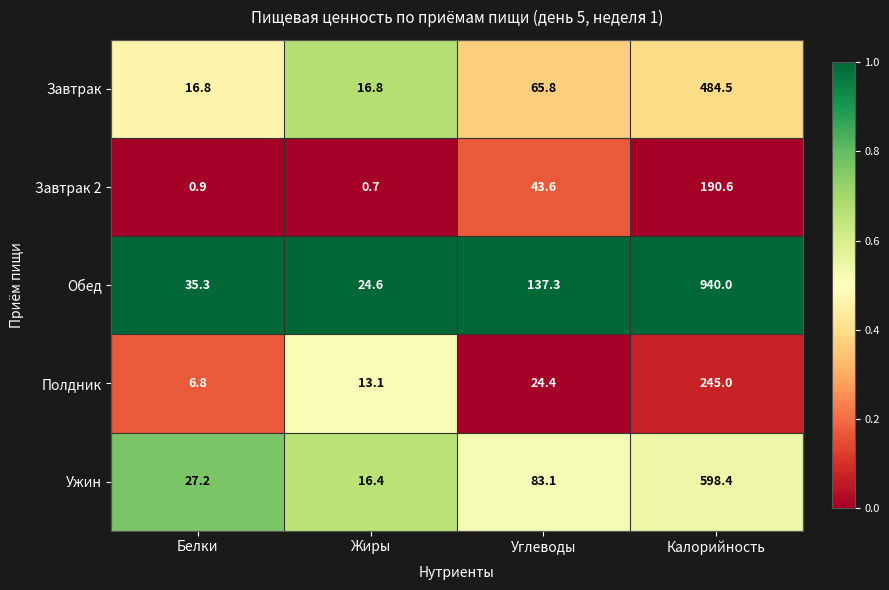

Reading left to right, extract all data points from this chart.

Завтрак: Белки=16.8	Жиры=16.8	Углеводы=65.8	Калорийность=484.5
Завтрак 2: Белки=0.9	Жиры=0.7	Углеводы=43.6	Калорийность=190.6
Обед: Белки=35.3	Жиры=24.6	Углеводы=137.3	Калорийность=940.0
Полдник: Белки=6.8	Жиры=13.1	Углеводы=24.4	Калорийность=245.0
Ужин: Белки=27.2	Жиры=16.4	Углеводы=83.1	Калорийность=598.4